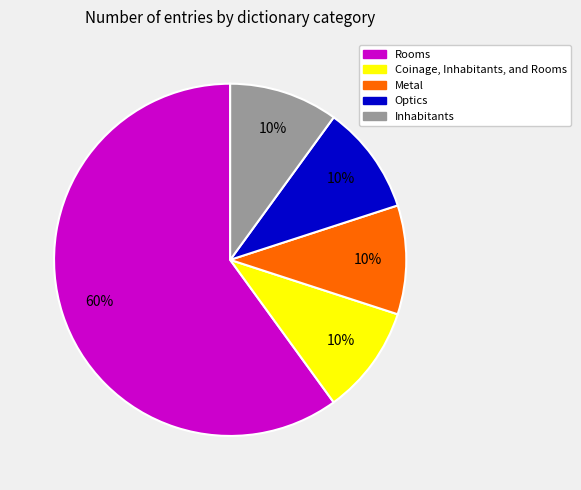

To the nearest percent, what is the difference between the largest and smallest slice percentages?

50%